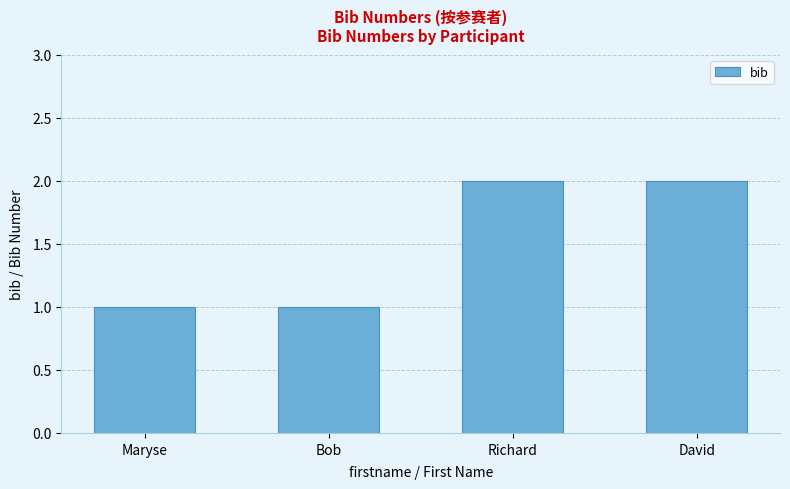

What is the ratio of the value at Bob to the value at Maryse?

1.0